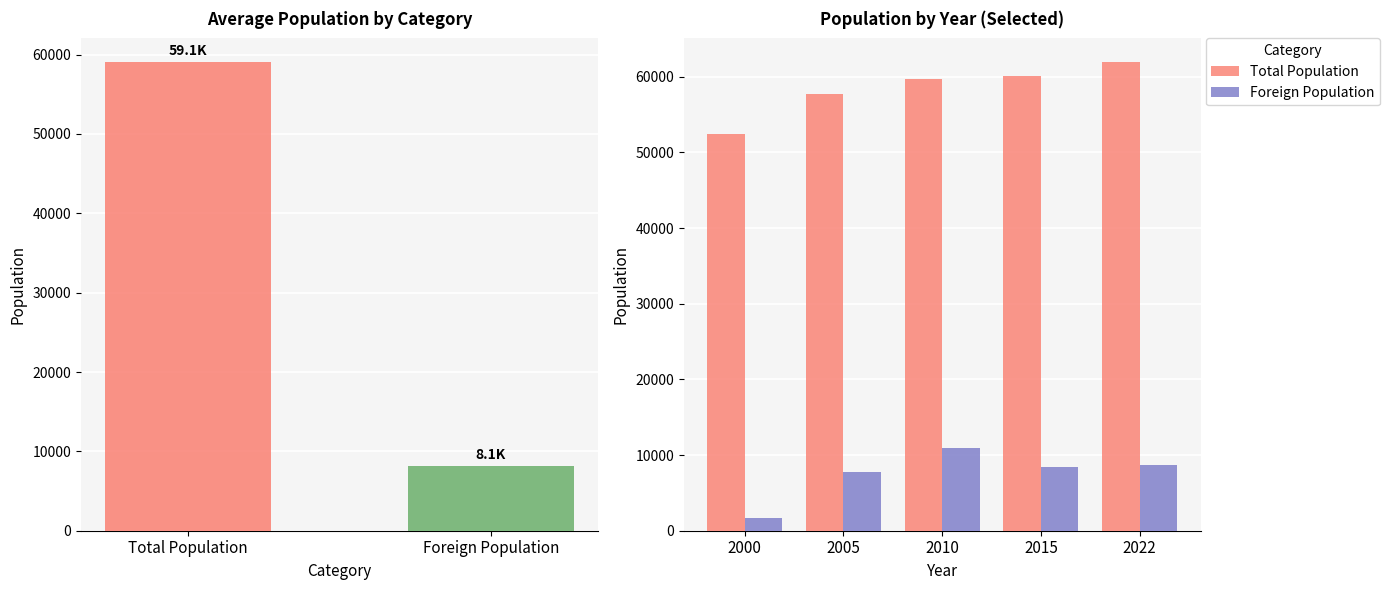

How many categories are shown in the chart?

5